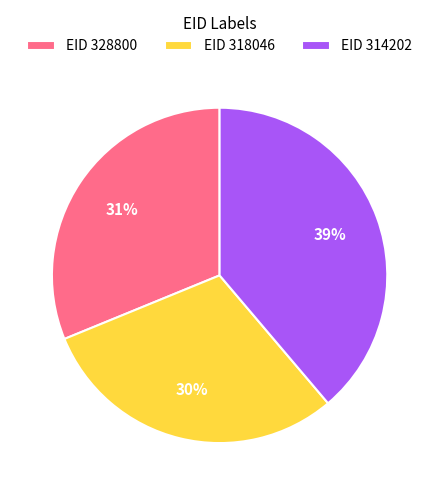

Combined, do EID 318046 and EID 314202 account for over 50%?

Yes